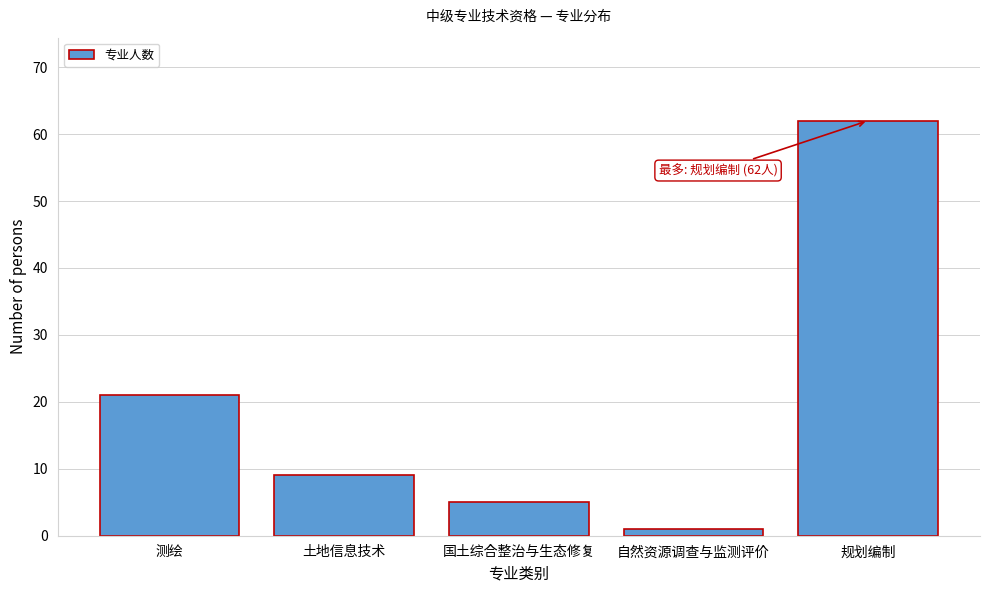

Reading left to right, what are all the values shown in this chart?

测绘=21	土地信息技术=9	国土综合整治与生态修复=5	自然资源调查与监测评价=1	规划编制=62